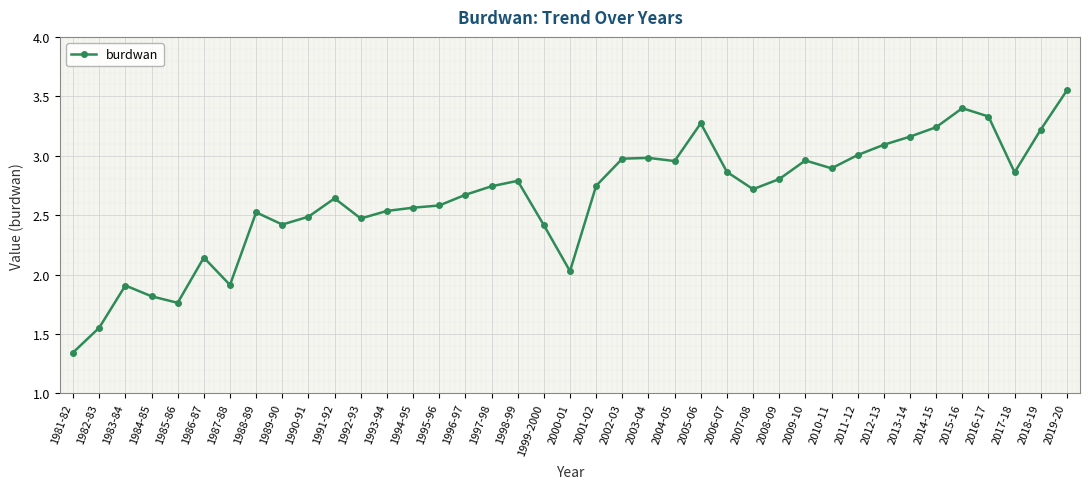

How many lines are shown in the chart?

1